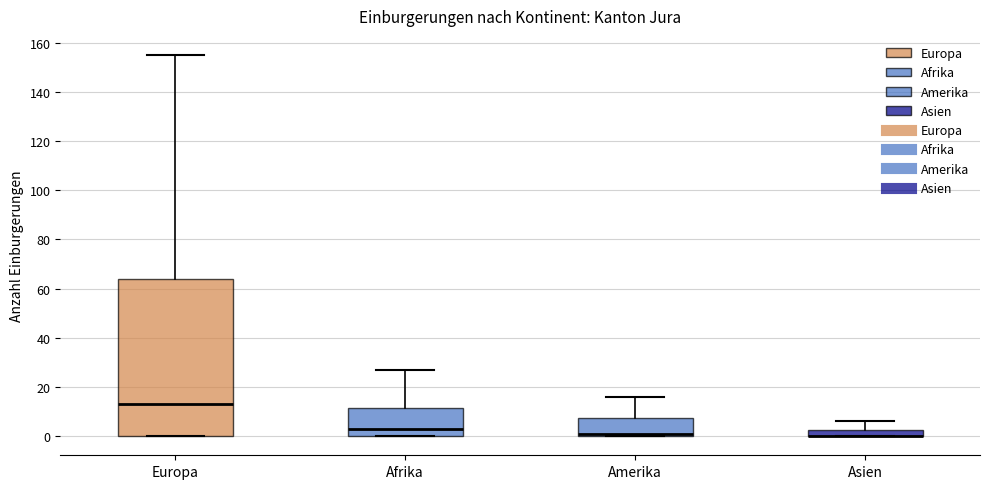

Comparing the boxes themselves (not the whiskers), which one is the tallest?

Europa